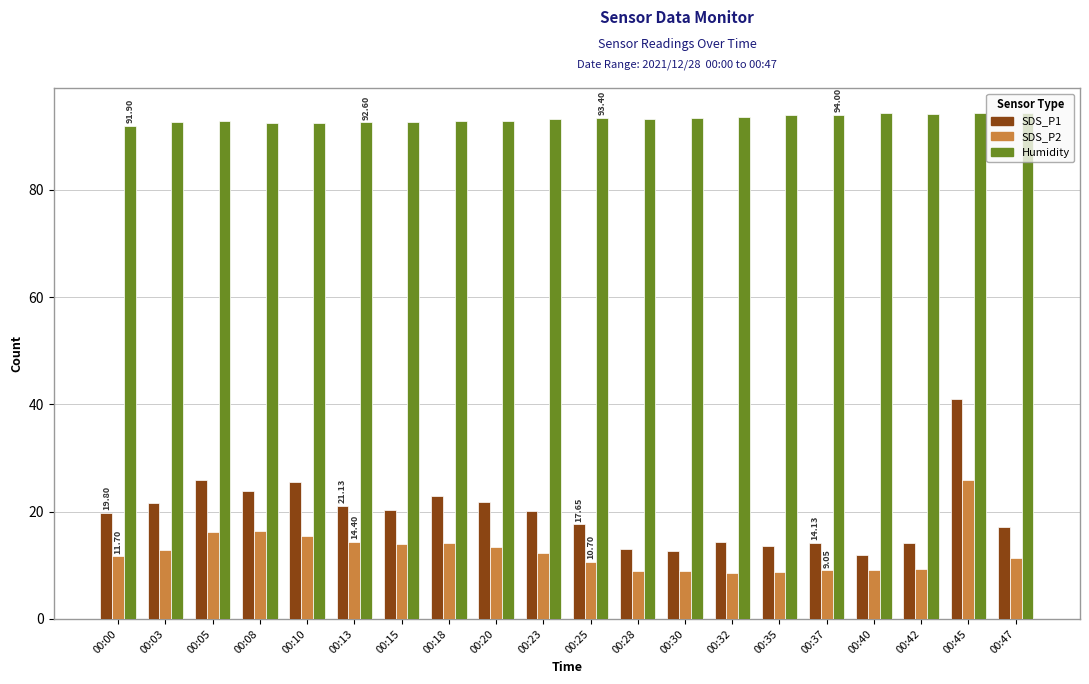

What is the spread (max minus min) of values at 00:03?

79.9